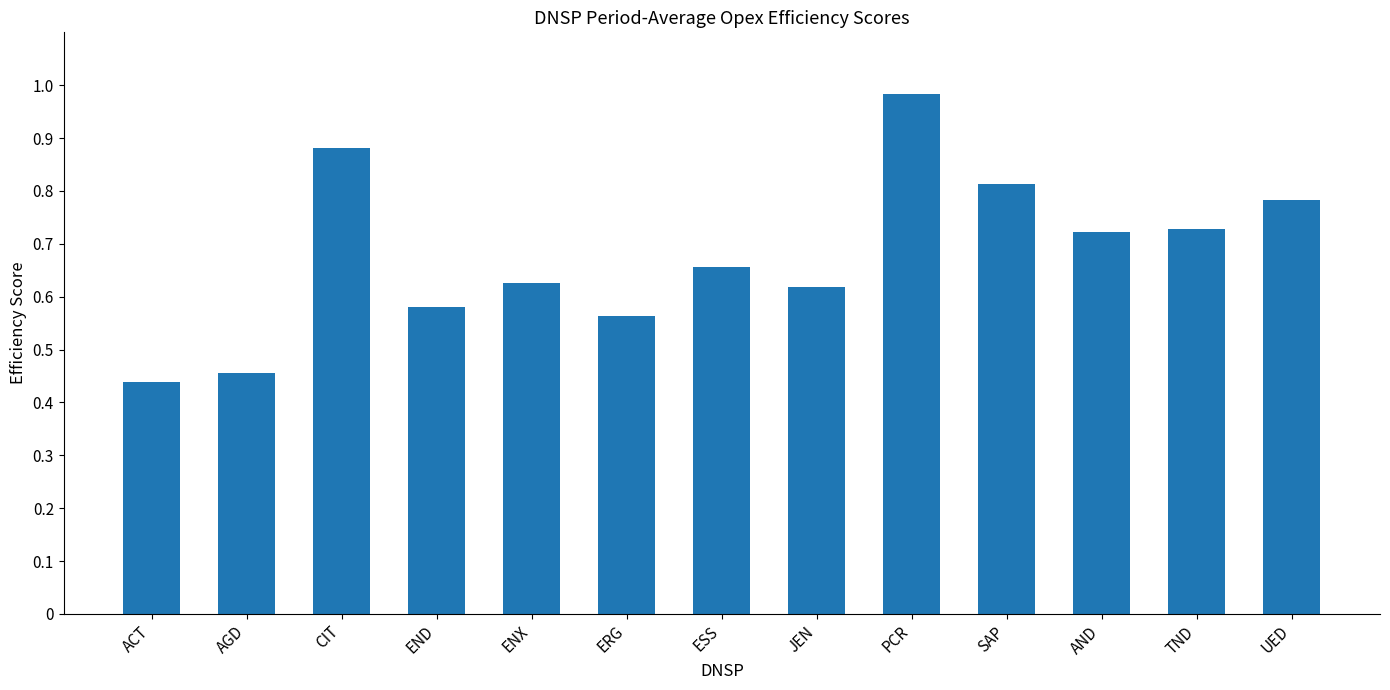

What position from the right is ESS?

7